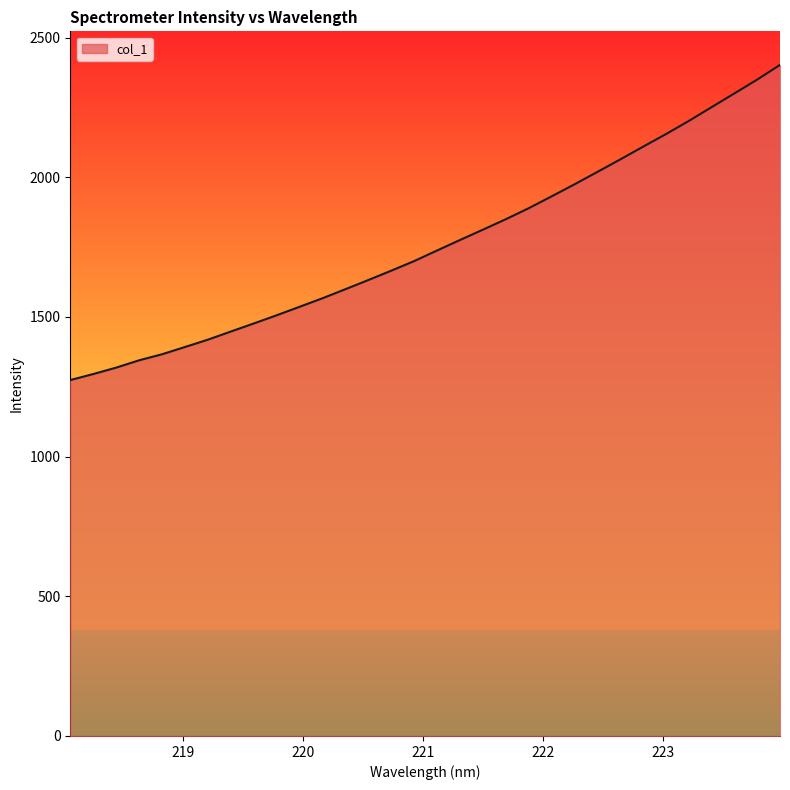

What is the smallest value displayed?

1274.2